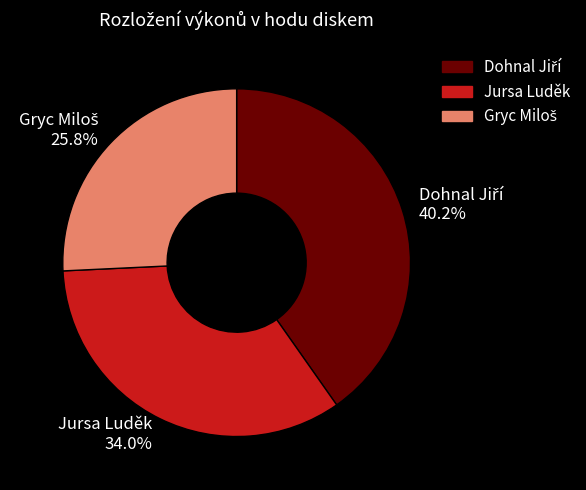

How many slices are in this pie chart?

3